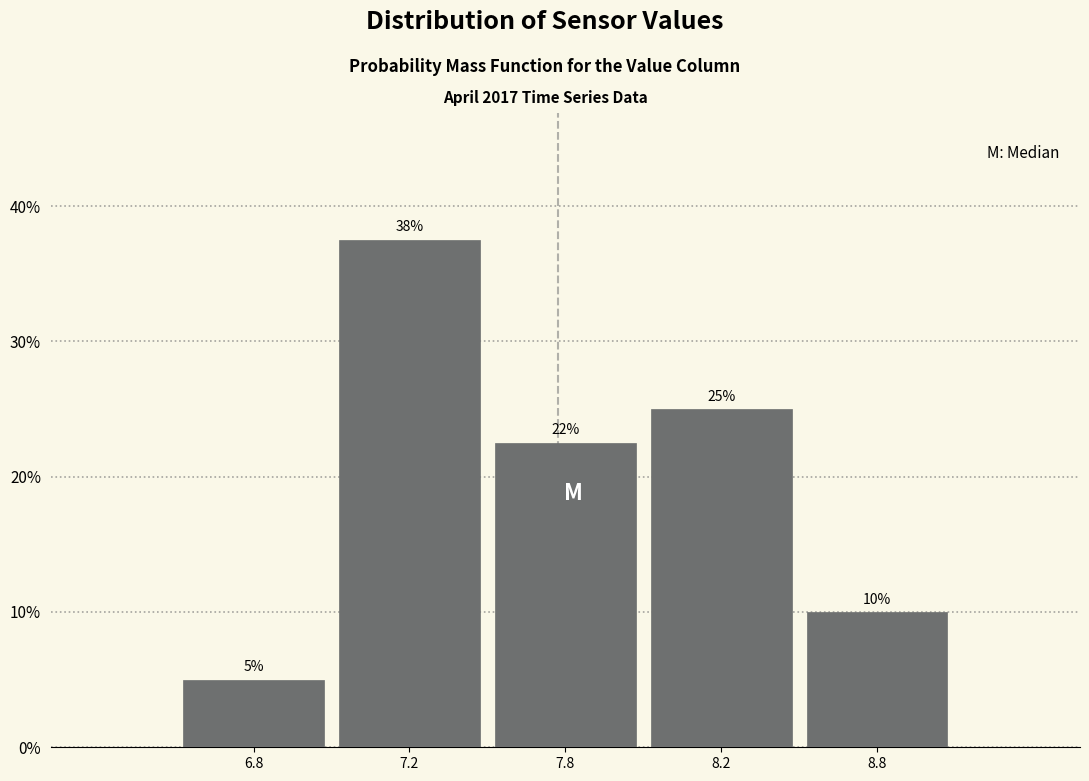

True or false: the data shows 1.5 at 6.8.

False